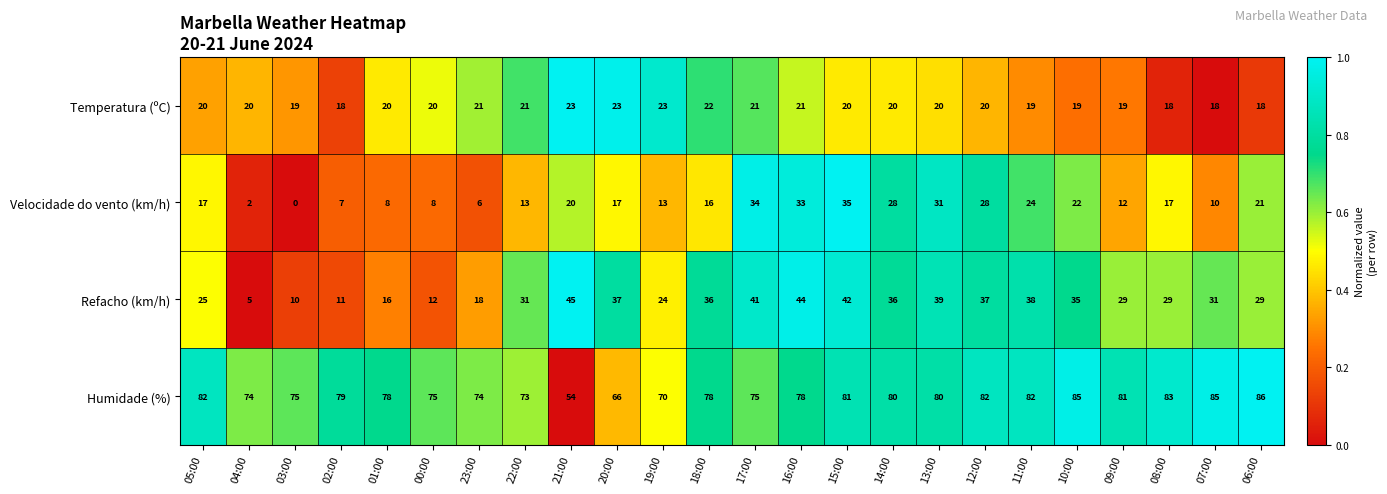

Is it true that Refacho (km/h) equals 36 at 14:00?

True